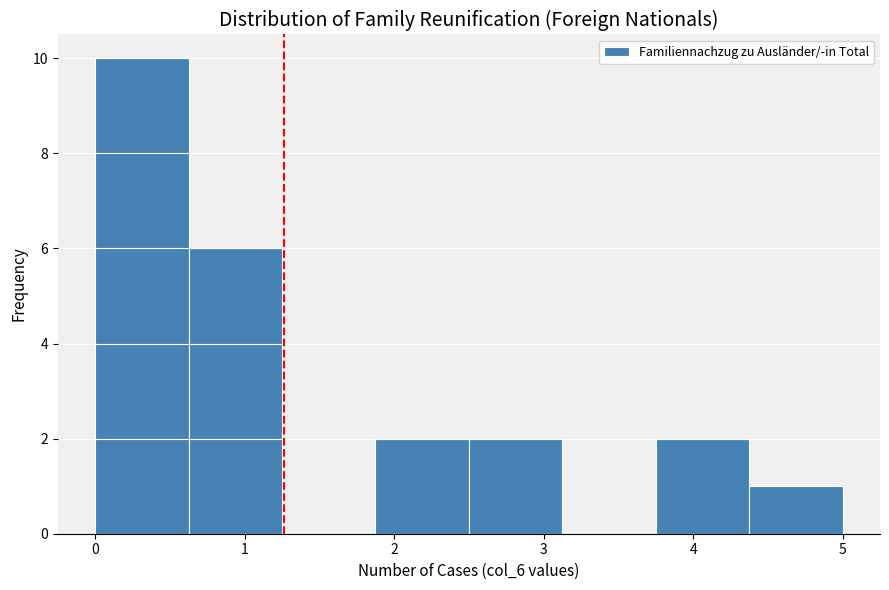

Reading left to right, list every bar in this chart as the range it spans on the x-axis followed by its height. Neither the bar edges nor the heights are printed on the chart, so give them approximately, as read against the axes.

0.0 to 0.6: 10
0.6 to 1.3: 6
1.3 to 1.9: 0
1.9 to 2.5: 2
2.5 to 3.1: 2
3.1 to 3.8: 0
3.8 to 4.4: 2
4.4 to 5.0: 1